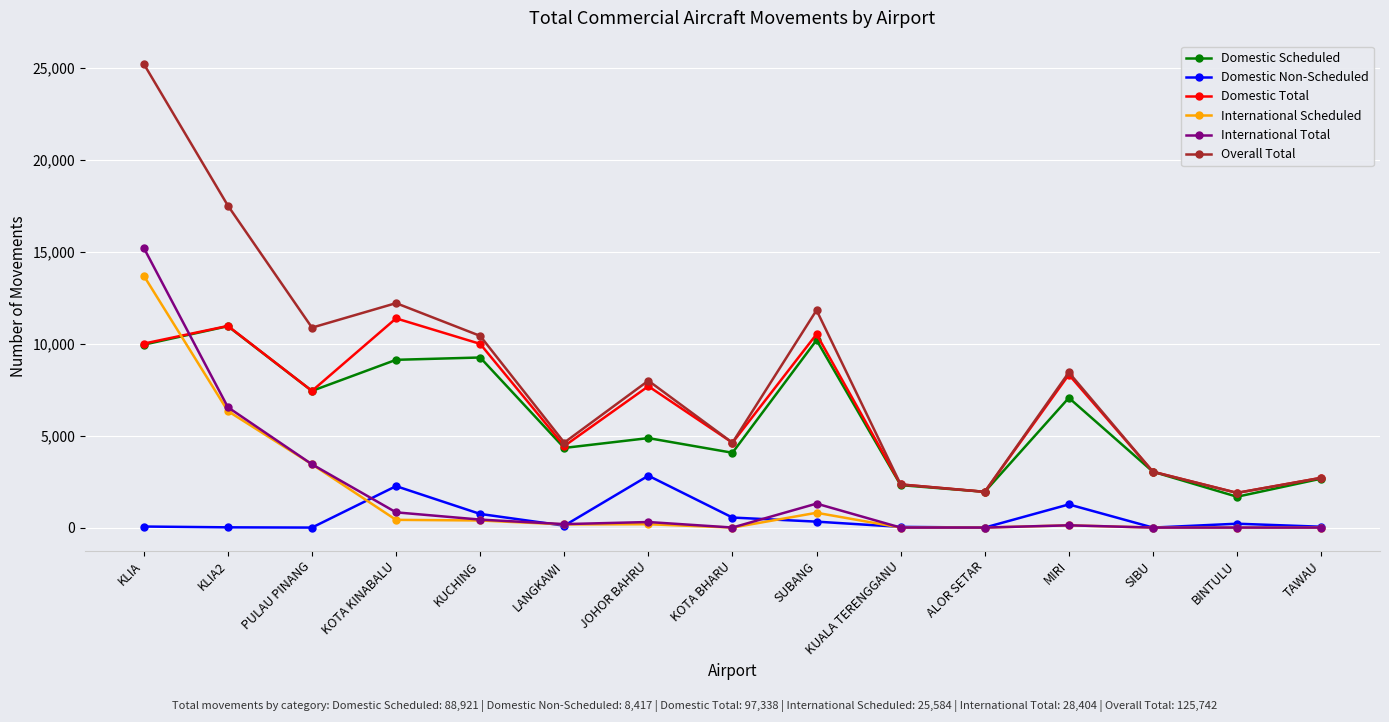

How many interior local valleys does the Domestic Non-Scheduled series have?

4